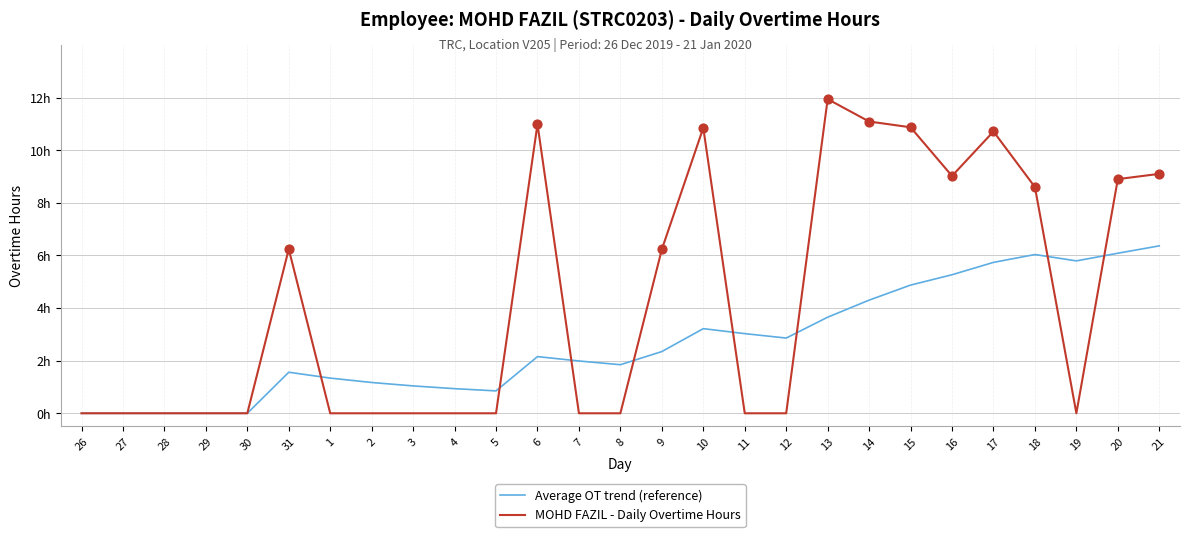

At how many categories does at least one series exceed 2?

15